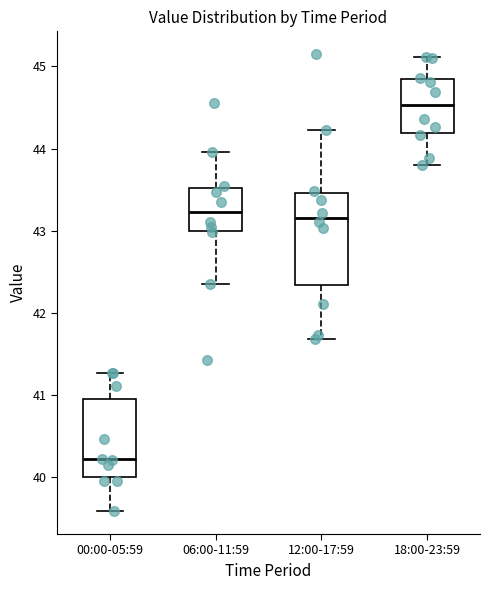

Comparing the boxes themselves (not the whiskers), which one is the tallest?

12:00-17:59